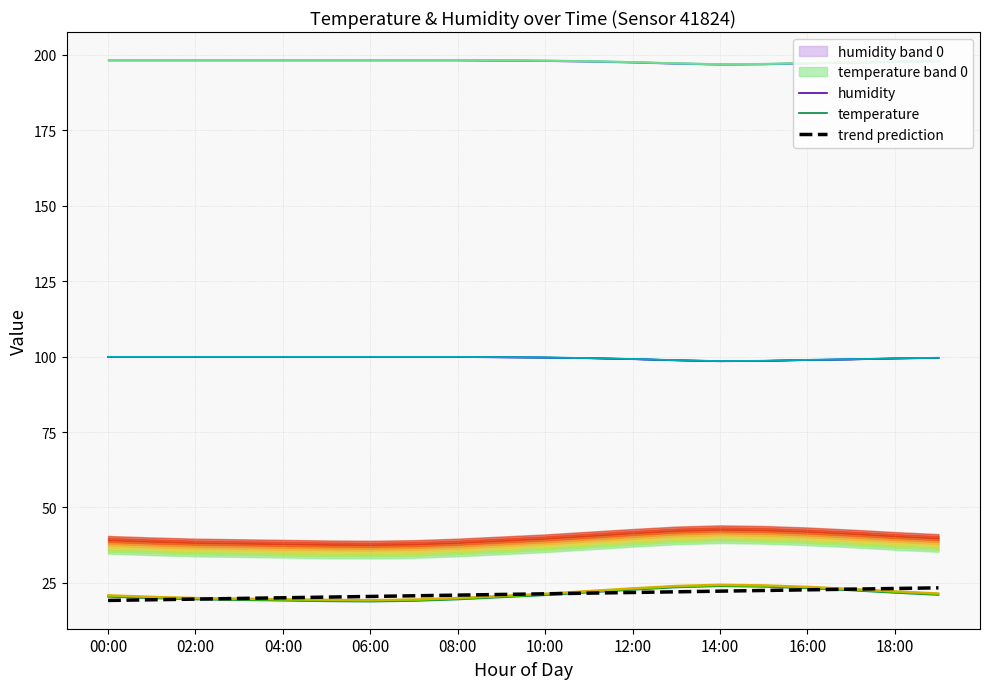

True or false: temperature and humidity intersect in this chart.

False